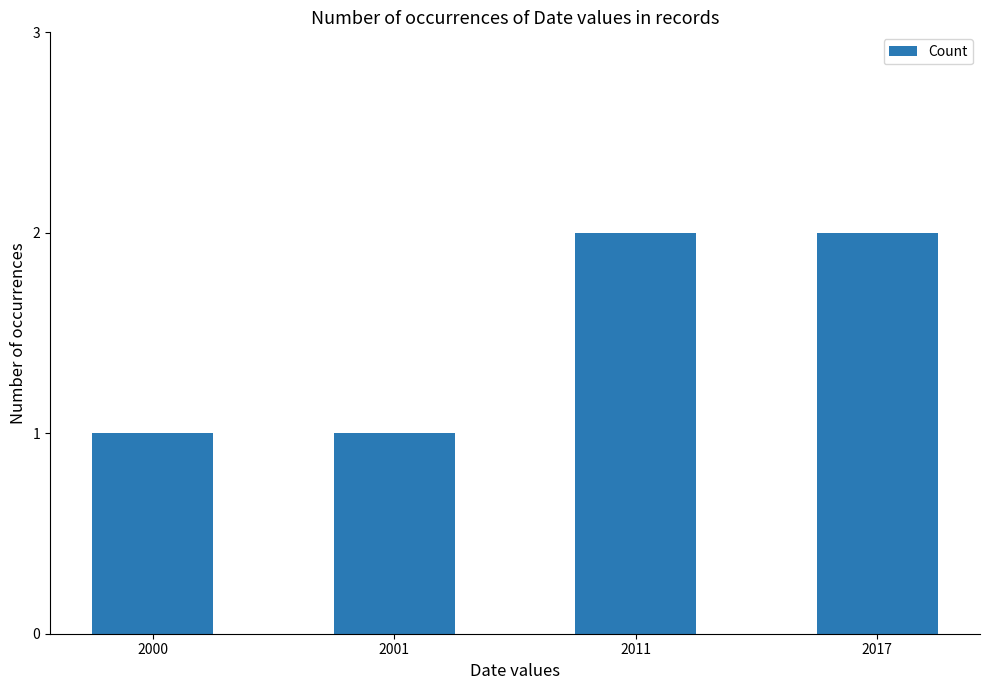

What is the average value?

2